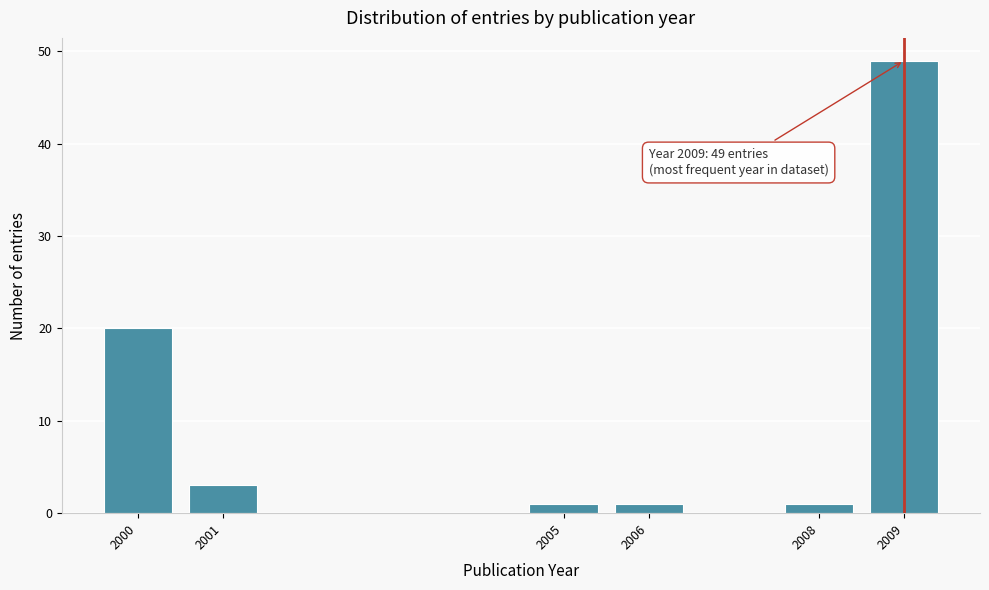

Reading left to right, transcribe all the data shown in this chart.

20	3	1	1	1	49